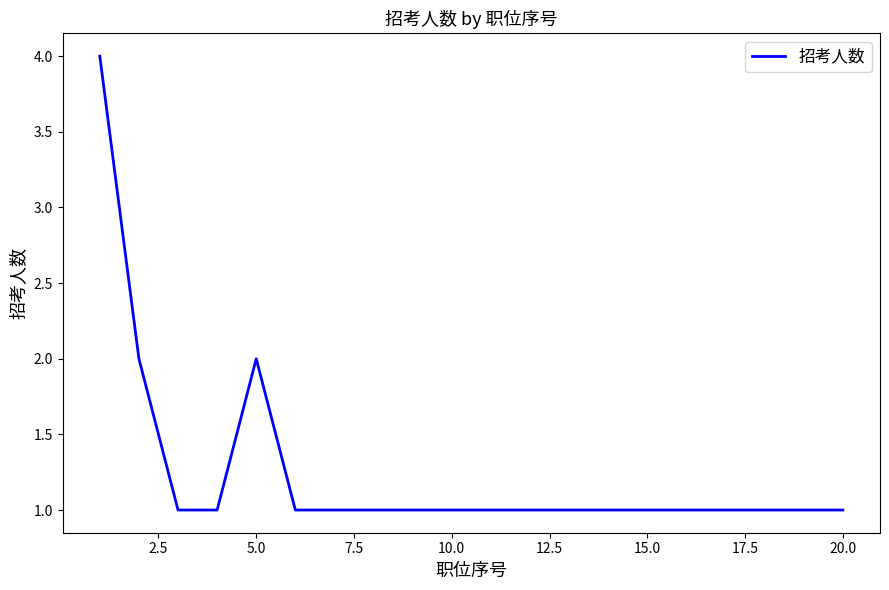

Reading left to right, what are all the values shown in this chart?

4	2	1	1	2	1	1	1	1	1	1	1	1	1	1	1	1	1	1	1